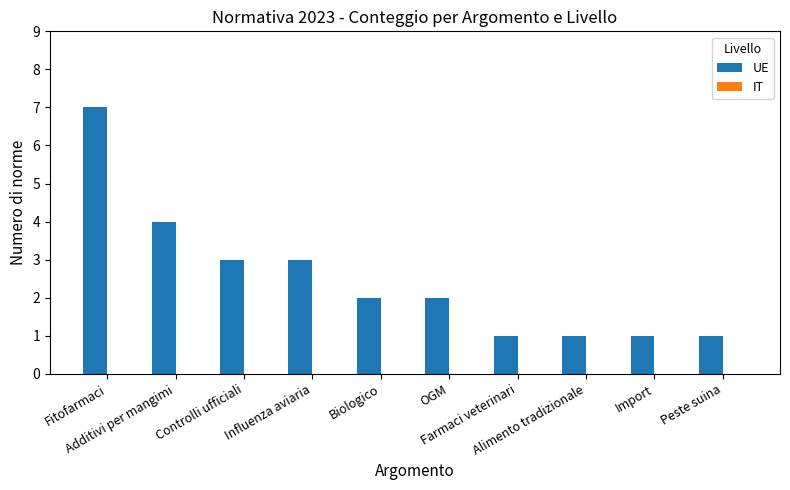

What is the label of the 10th bar from the right?

Fitofarmaci